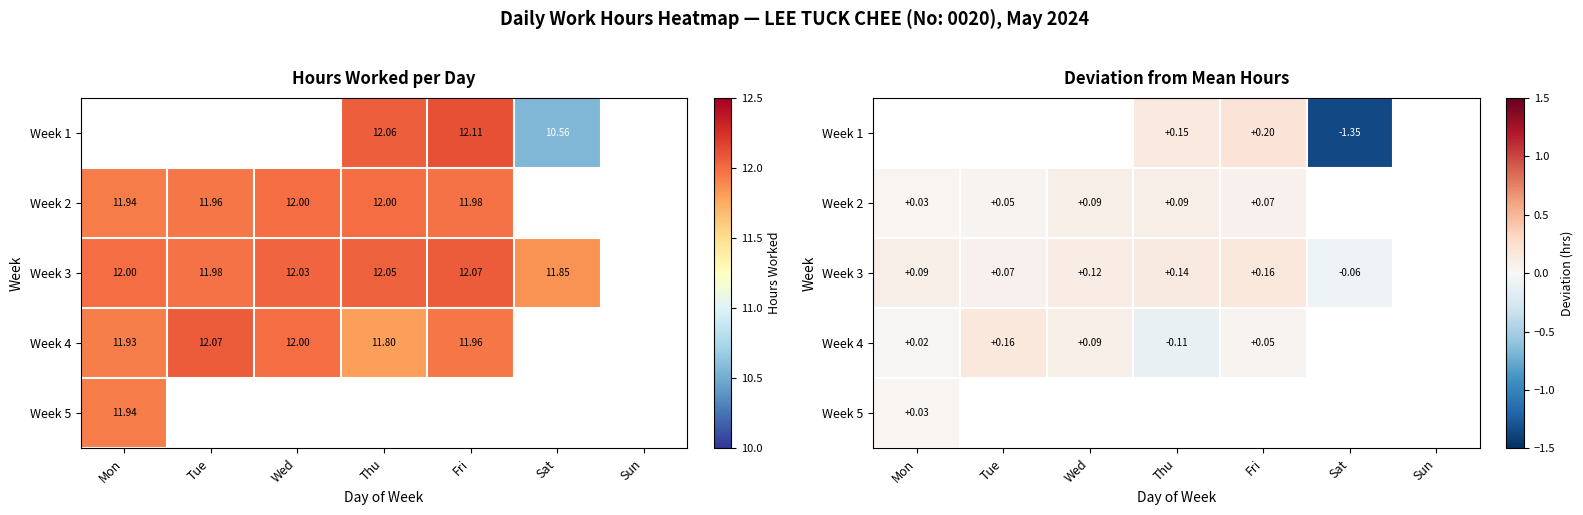

The value of Week 1 at Thu is 0.1. True or false?

False